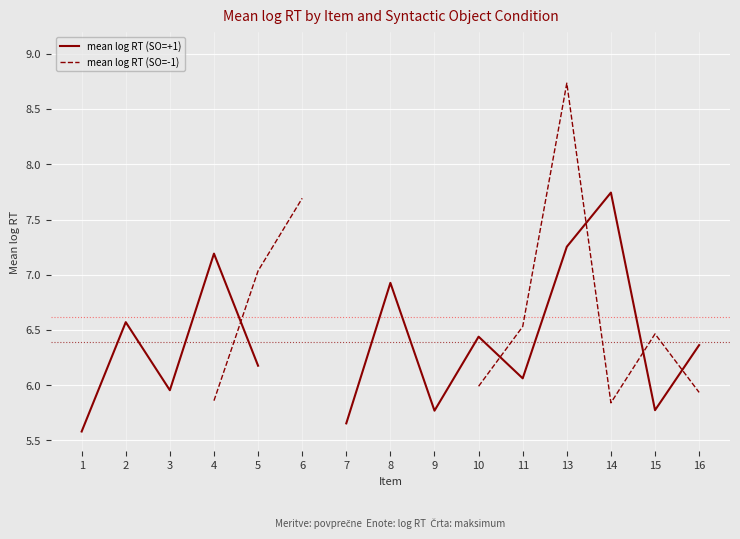

What is the value of the mean log RT (SO=-1) point at the 12th from the left?

8.7